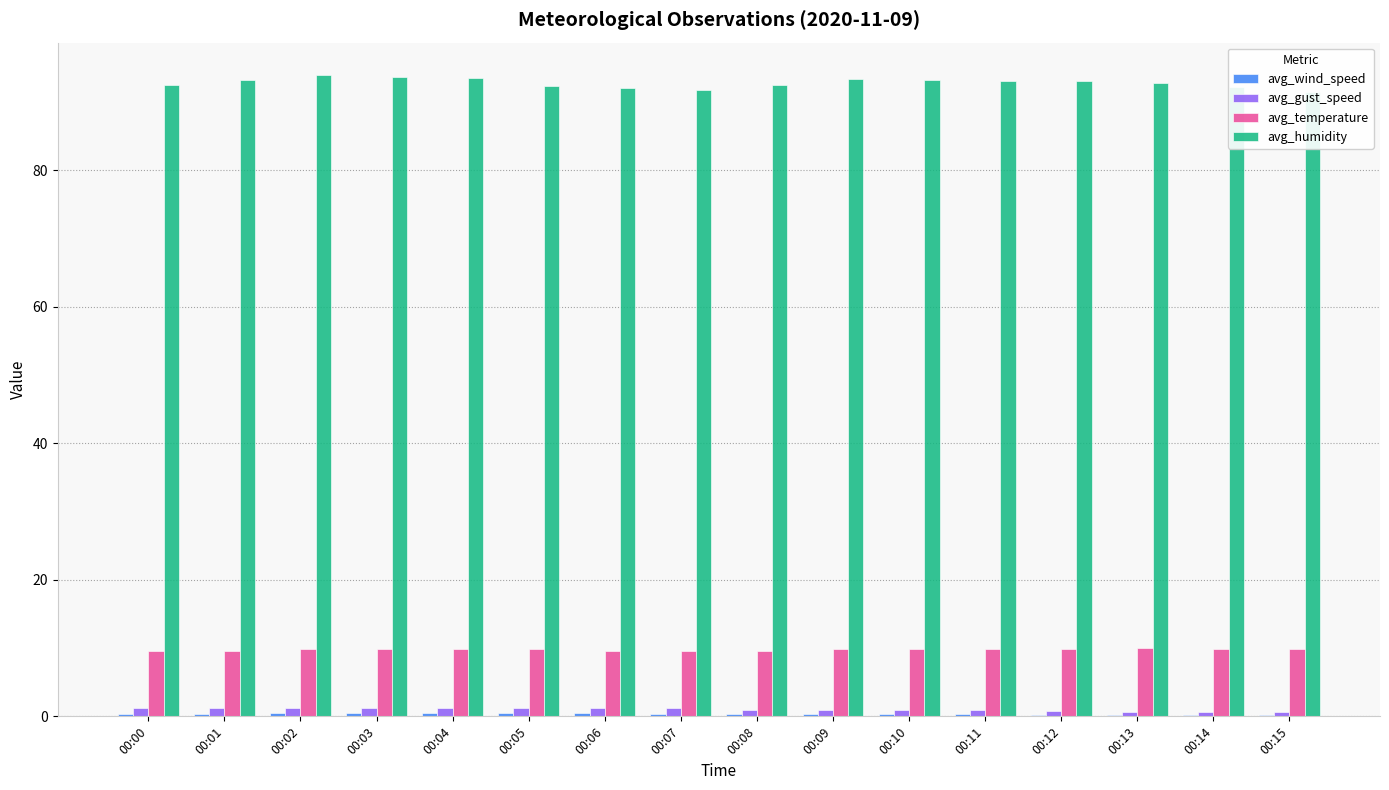

Which series has the largest range (max minus min)?

avg_humidity